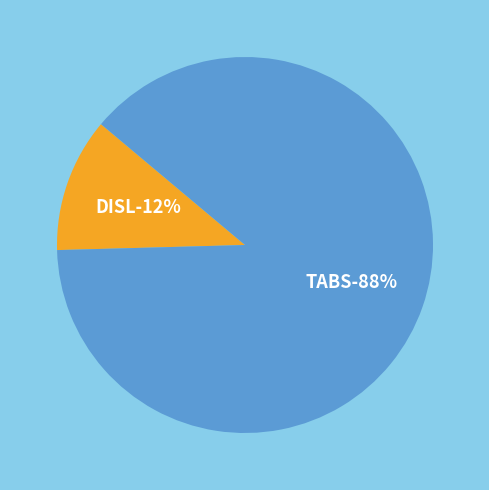

What is the smallest slice in the pie chart?

DISL